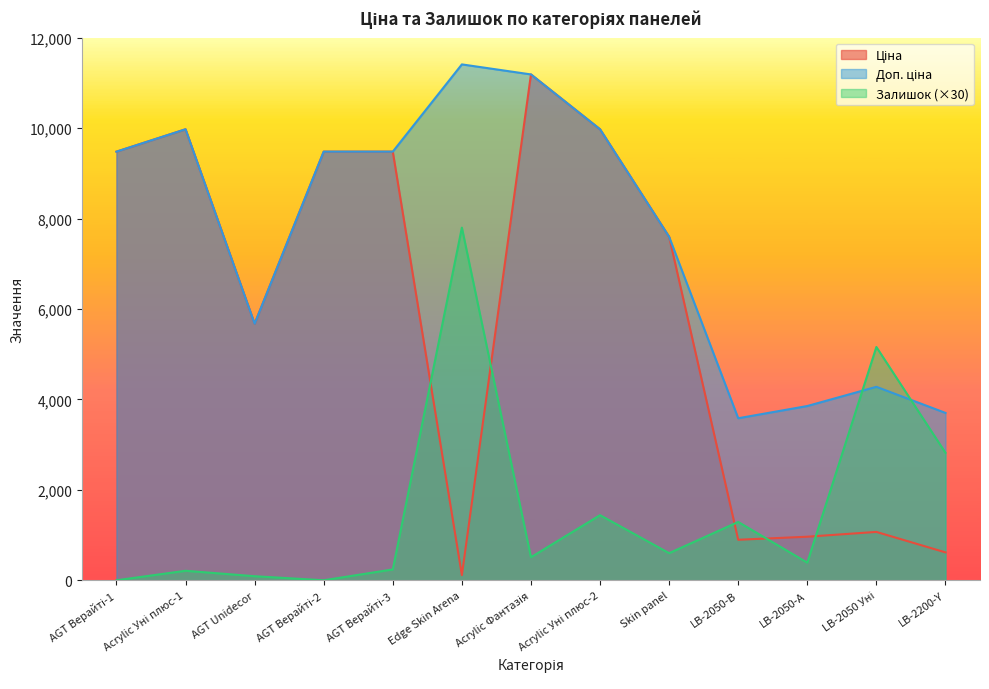

How many data points in Залишок are less than 510?

6